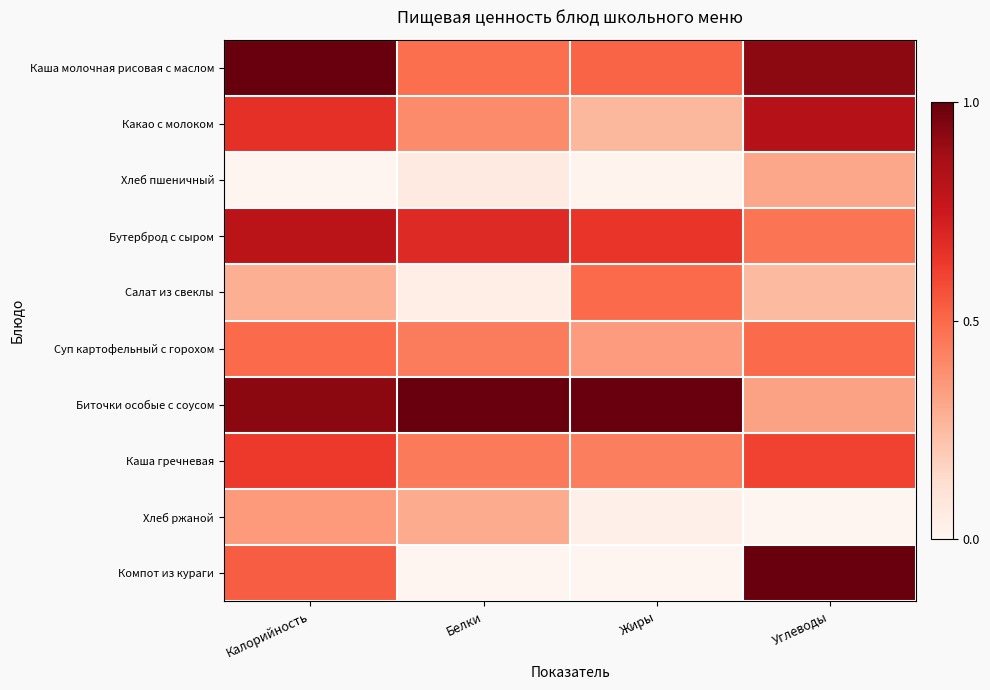

Reading left to right, what are all the values shown in this chart?

Каша молочная рисовая с маслом: Калорийность=1.0	Белки=0.5	Жиры=0.5	Углеводы=0.9
Какао с молоком: Калорийность=0.7	Белки=0.4	Жиры=0.3	Углеводы=0.8
Хлеб пшеничный: Калорийность=0.0	Белки=0.1	Жиры=0.0	Углеводы=0.3
Бутерброд с сыром: Калорийность=0.8	Белки=0.7	Жиры=0.6	Углеводы=0.5
Салат из свеклы: Калорийность=0.3	Белки=0.0	Жиры=0.5	Углеводы=0.3
Суп картофельный с горохом: Калорийность=0.5	Белки=0.4	Жиры=0.3	Углеводы=0.5
Биточки особые с соусом: Калорийность=0.9	Белки=1.0	Жиры=1.0	Углеводы=0.3
Каша гречневая: Калорийность=0.6	Белки=0.4	Жиры=0.4	Углеводы=0.6
Хлеб ржаной: Калорийность=0.4	Белки=0.3	Жиры=0.0	Углеводы=0.0
Компот из кураги: Калорийность=0.5	Белки=0.0	Жиры=0.0	Углеводы=1.0